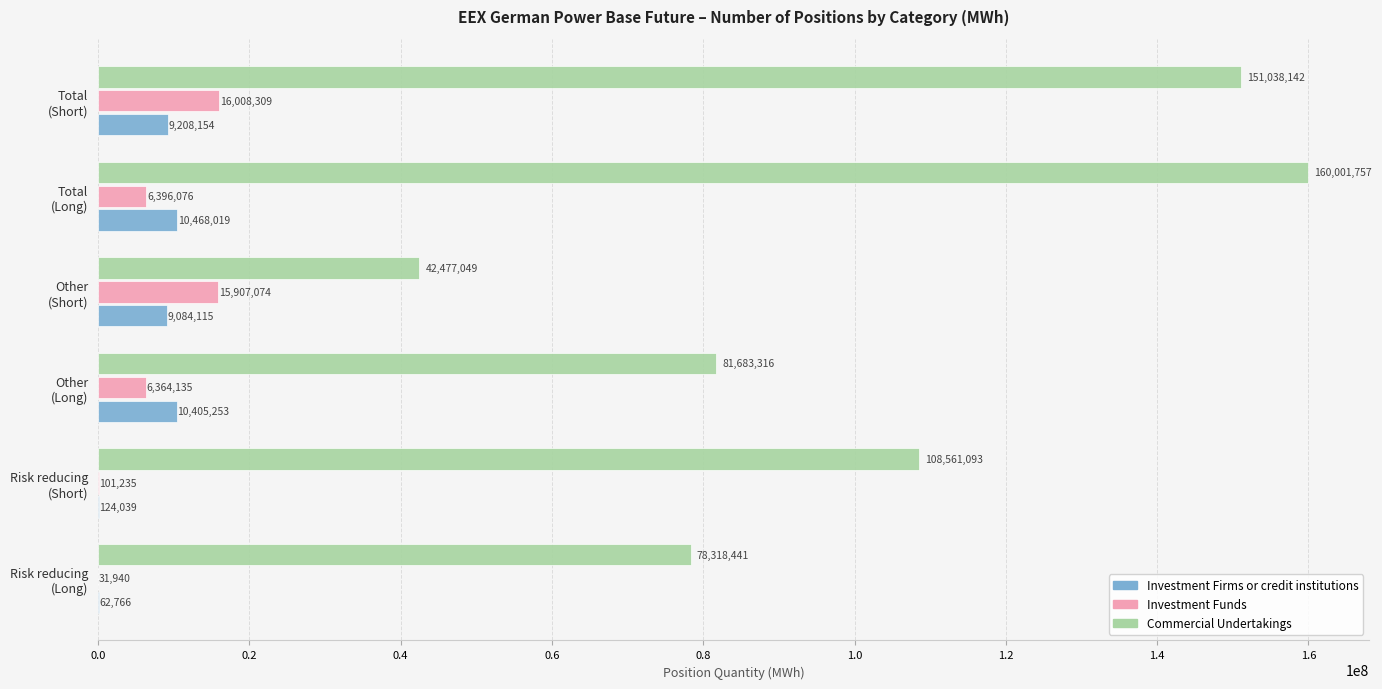

What is the greatest value displayed?

160001756.6